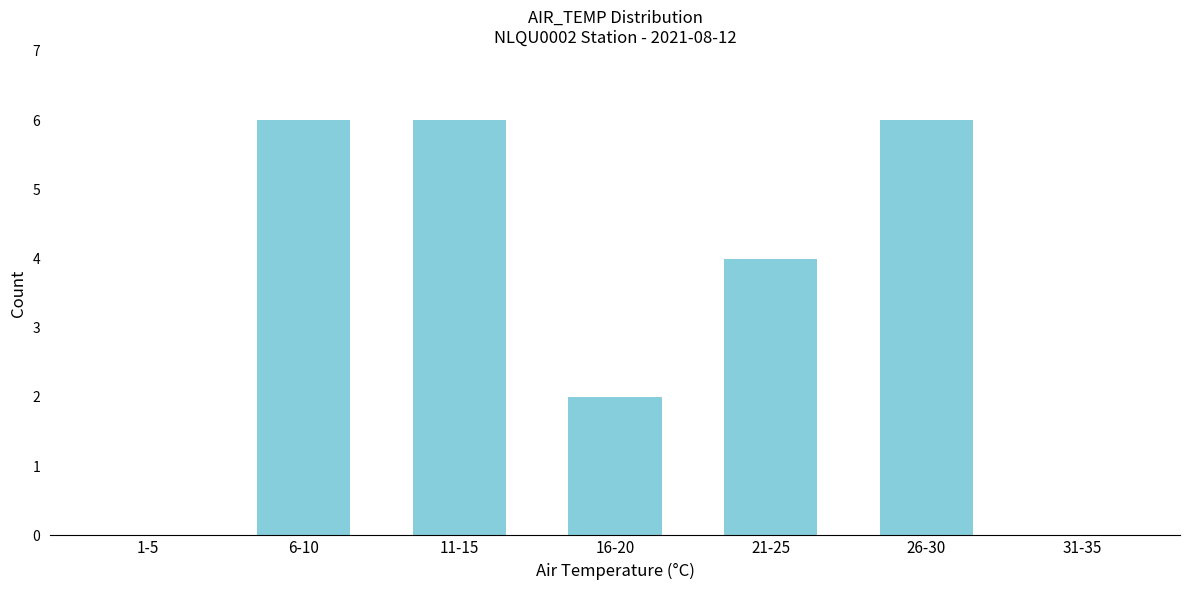

Reading left to right, what are all the values shown in this chart?

1-5=0	6-10=6	11-15=6	16-20=2	21-25=4	26-30=6	31-35=0